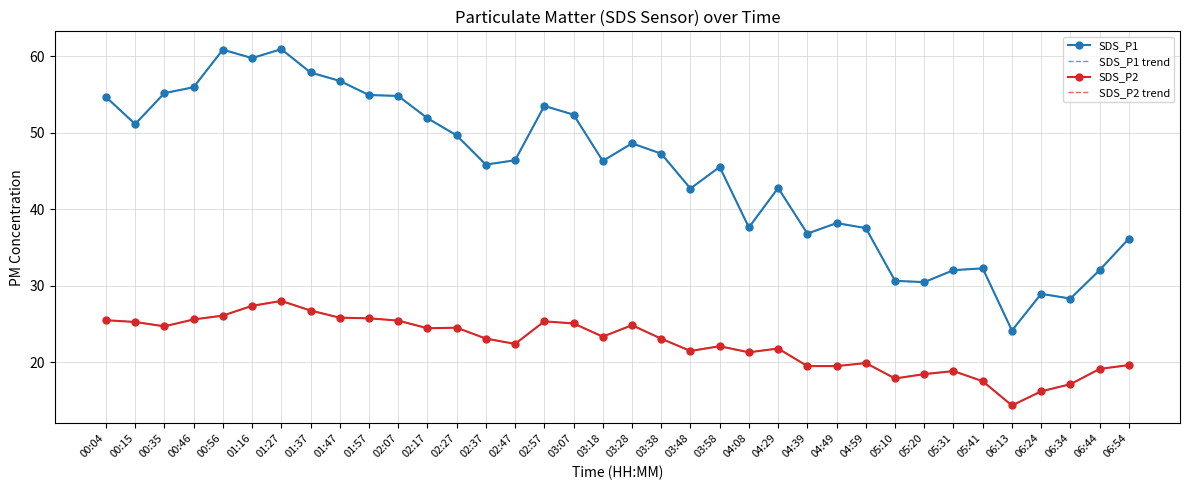

What is the minimum value for SDS_P2 trend?

14.3